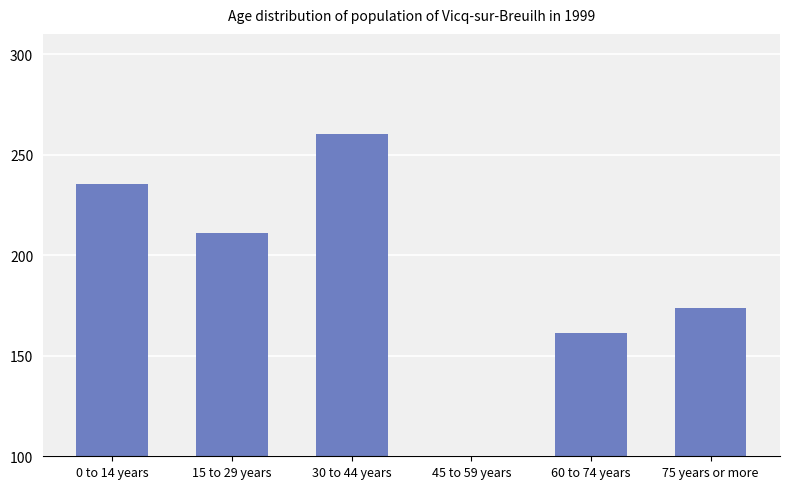

Rank the categories by value from highest to lowest.

30 to 44 years, 0 to 14 years, 15 to 29 years, 75 years or more, 60 to 74 years, 45 to 59 years